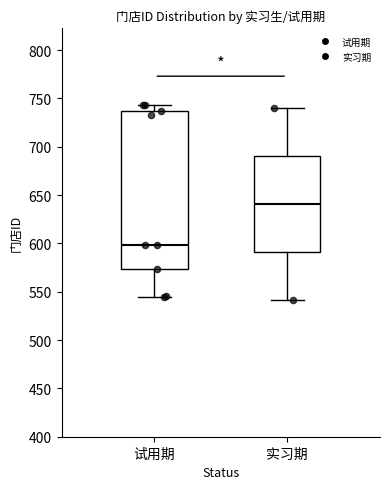

Which box has the lowest median line?

试用期